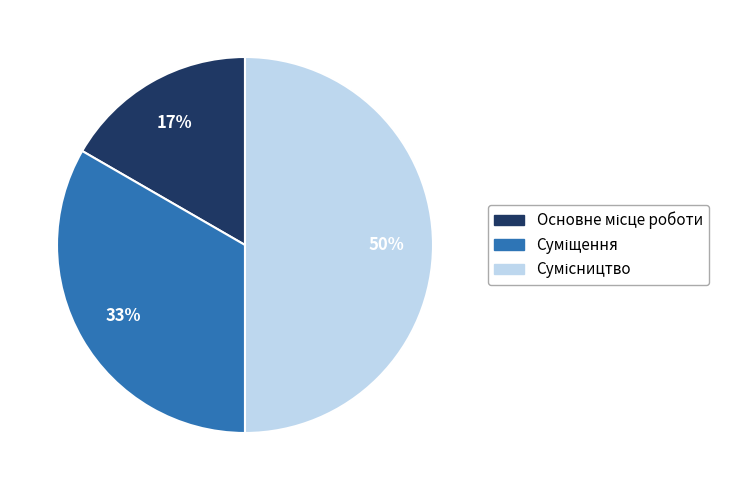

To the nearest percent, what is the difference between the largest and smallest slice percentages?

33%